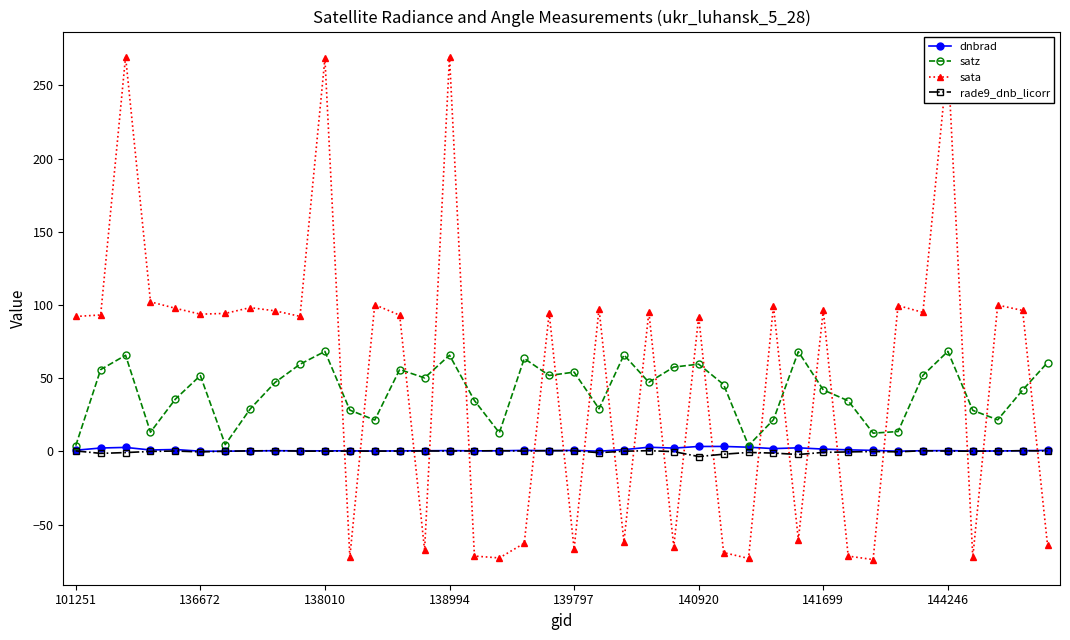

What is the smallest value displayed?

-73.9